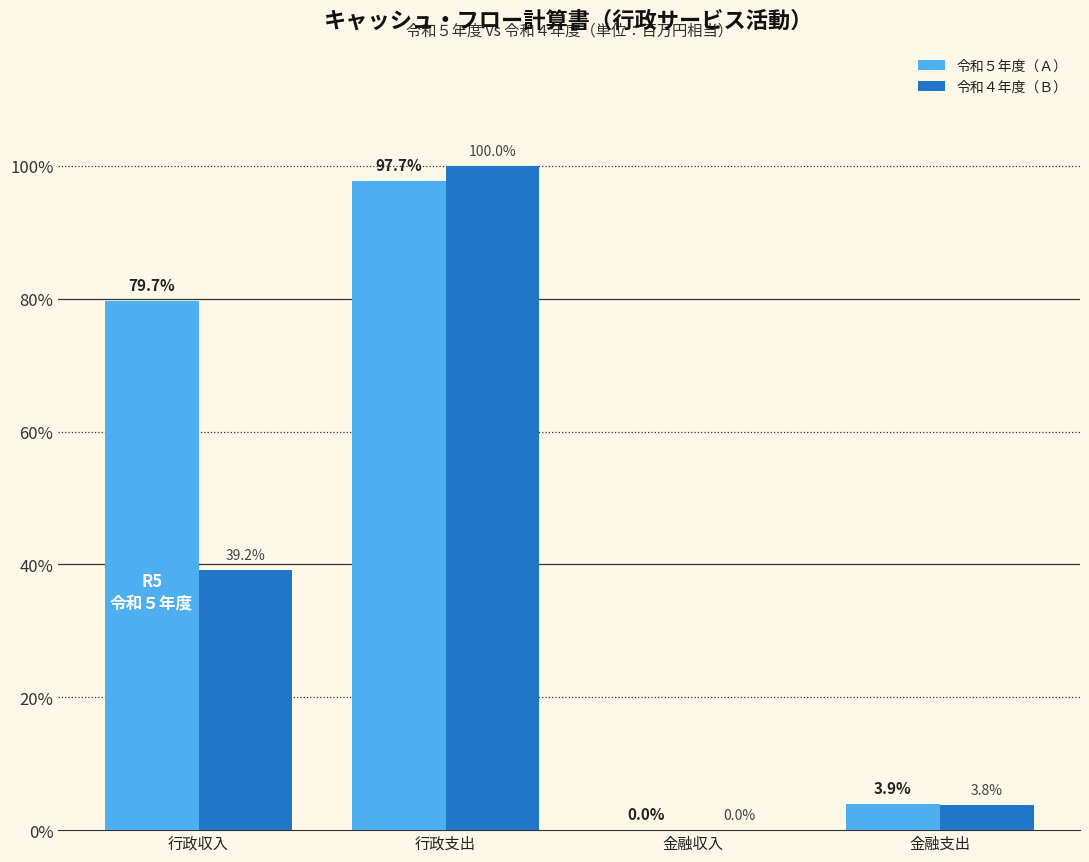

Which series has the largest range (max minus min)?

令和４年度（Ｂ）